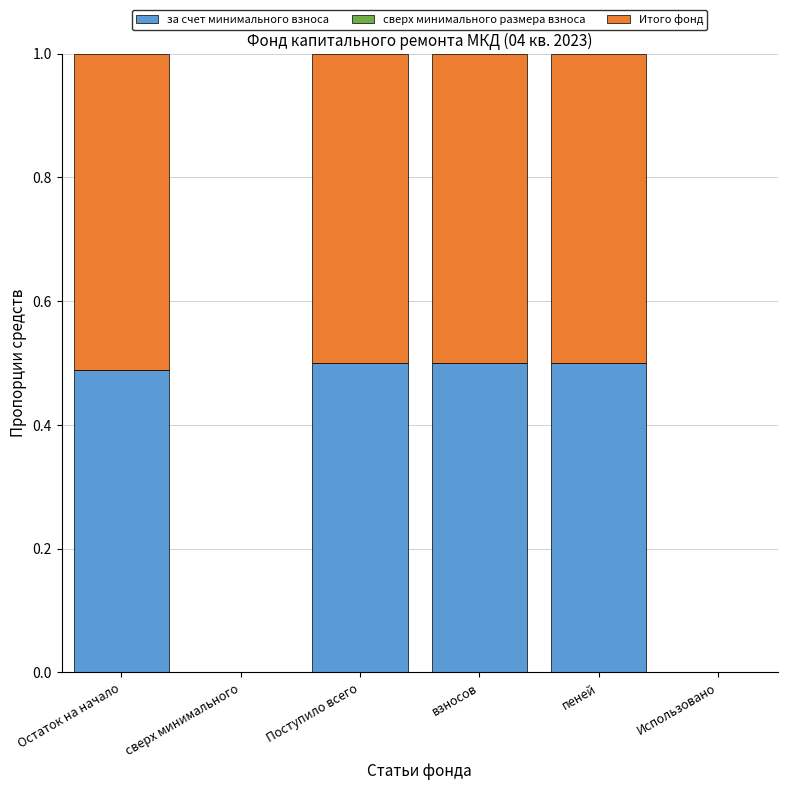

What is the total value across all series at Остаток на начало?

1.0